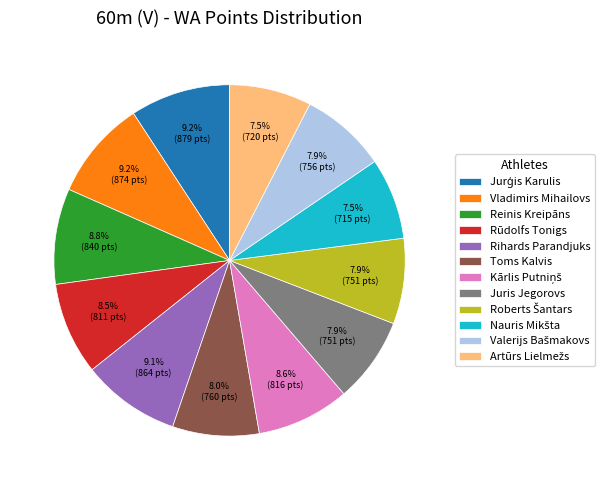

To the nearest percent, what is the average slice percentage?

8%